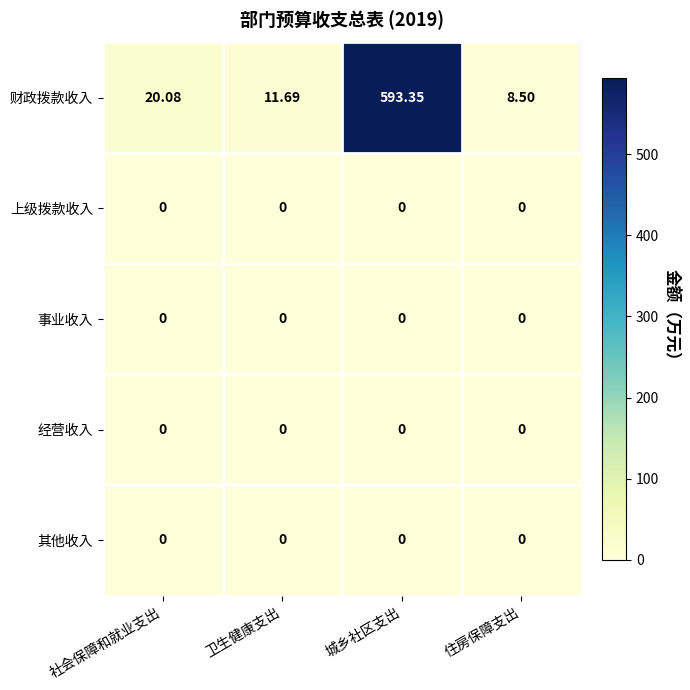

At which category is the sum across all series the highest?

城乡社区支出